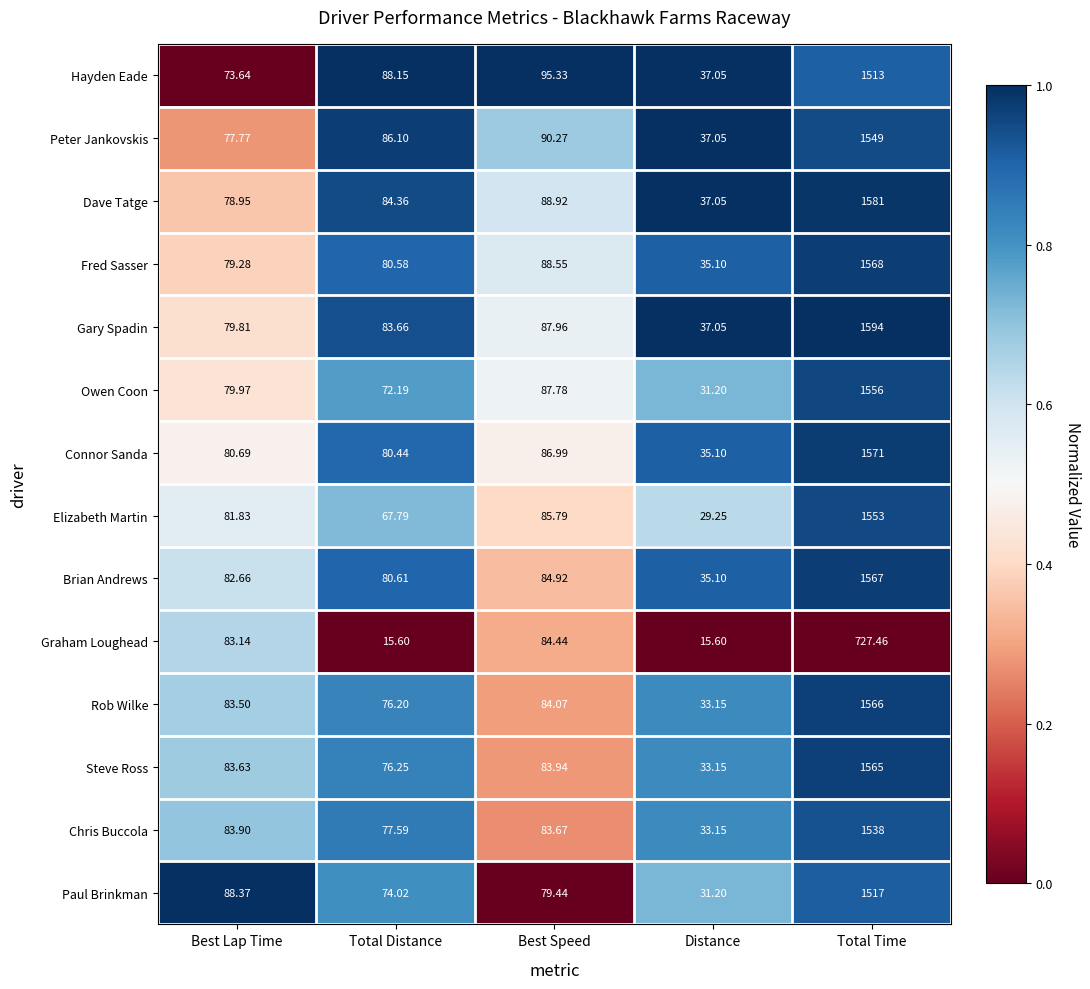

Where is Graham Loughead nearest to the value 371?

Best Speed